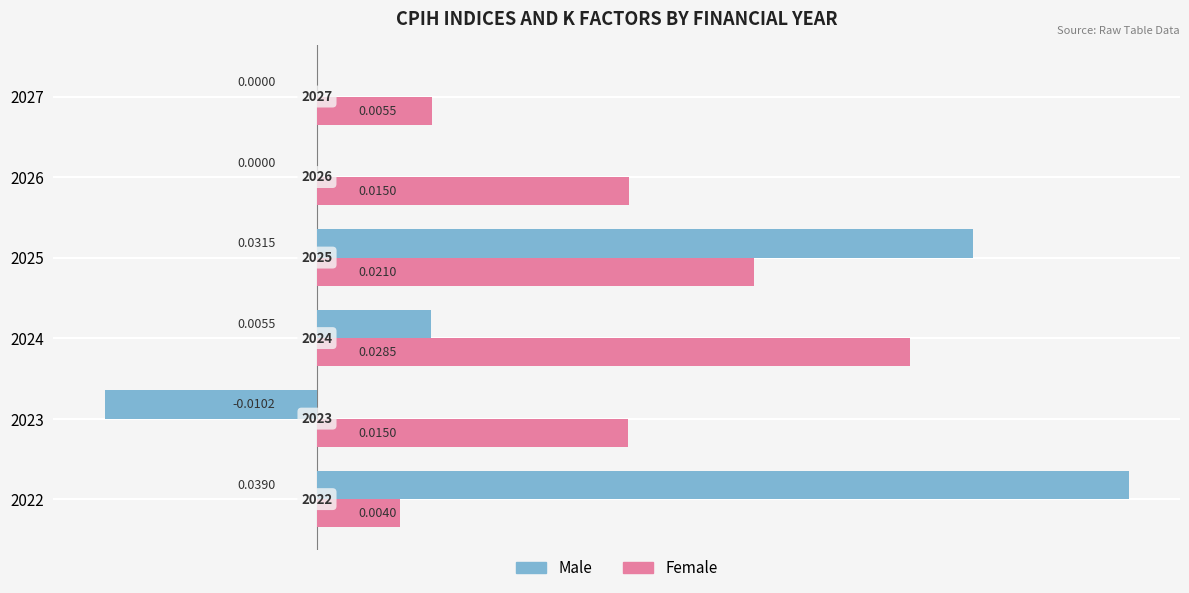

Which series changed the most between 2025 and 2027?

Male